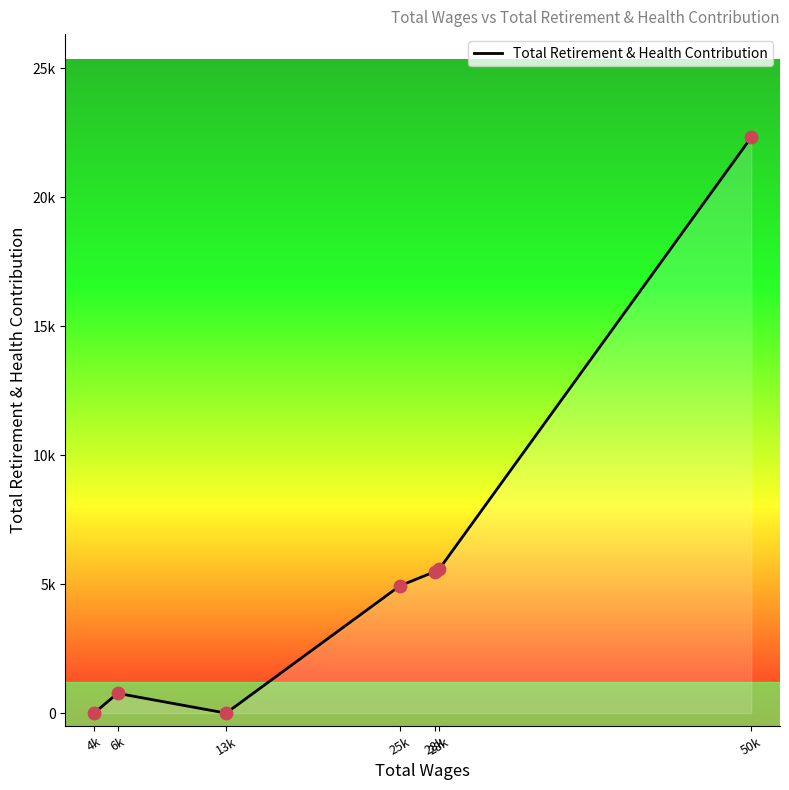

Between 6k and 50k, which is larger?

50k